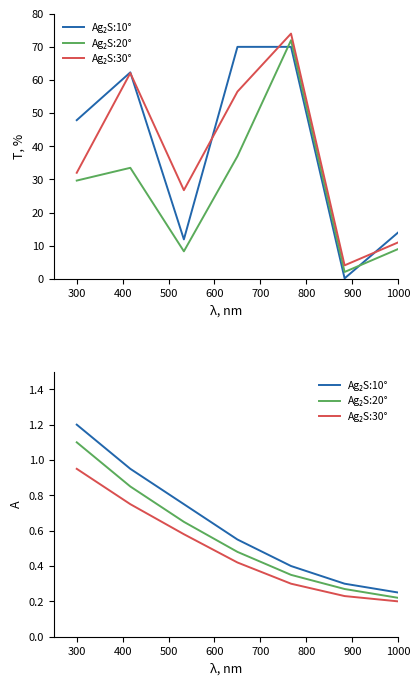

The value of Ag₂S:20° at 400 is 0.4. True or false?

False